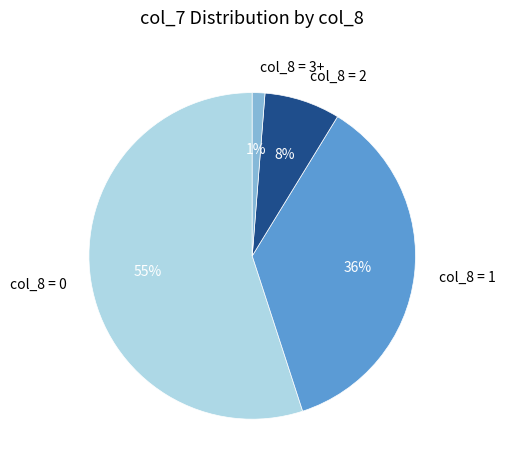

How many slices are in this pie chart?

4